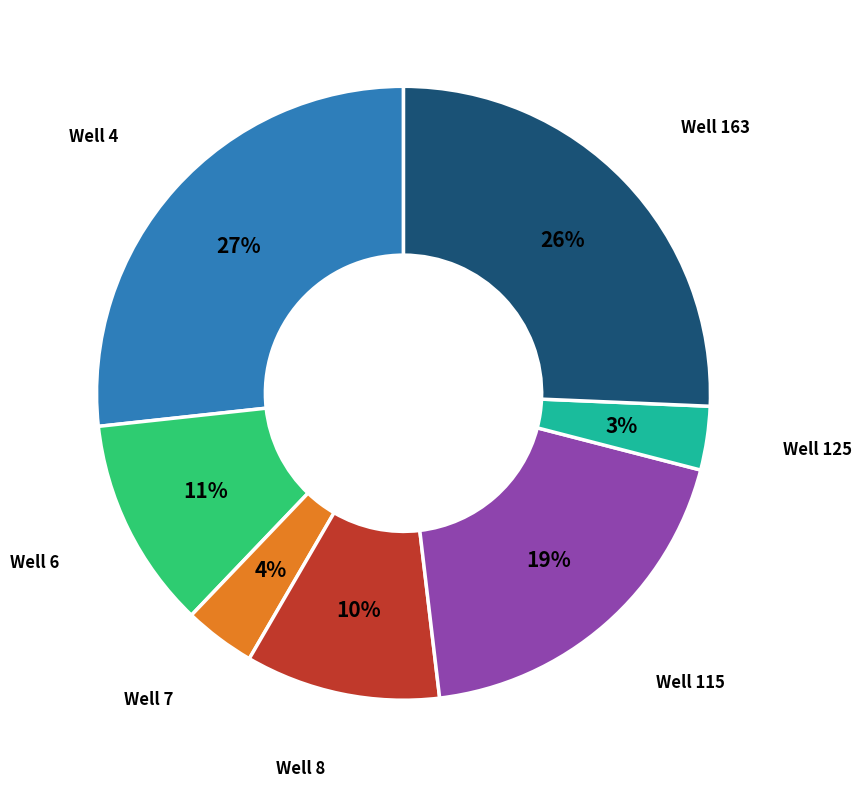

Is there any slice that represents more than half of the pie?

No